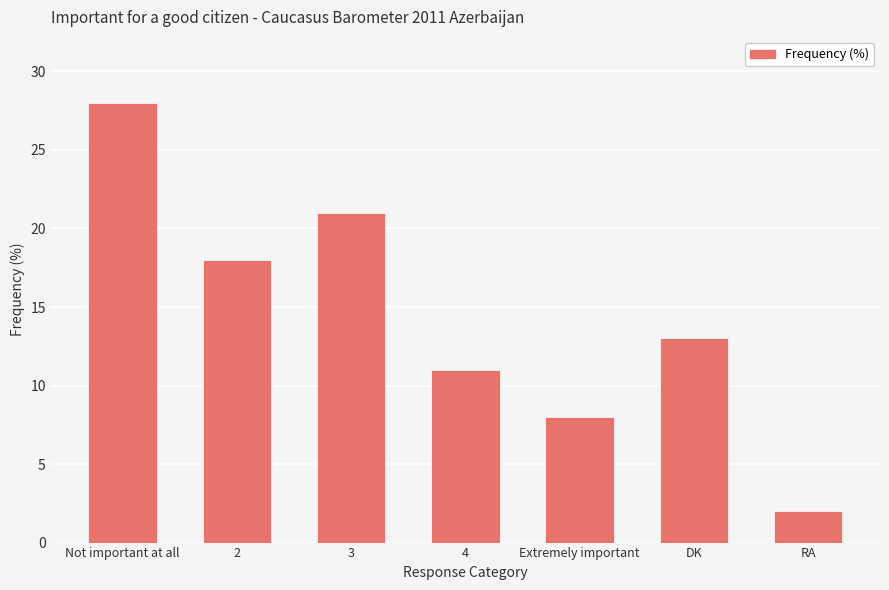

List the labels in order of value, largest first.

Not important at all, 3, 2, DK, 4, Extremely important, RA